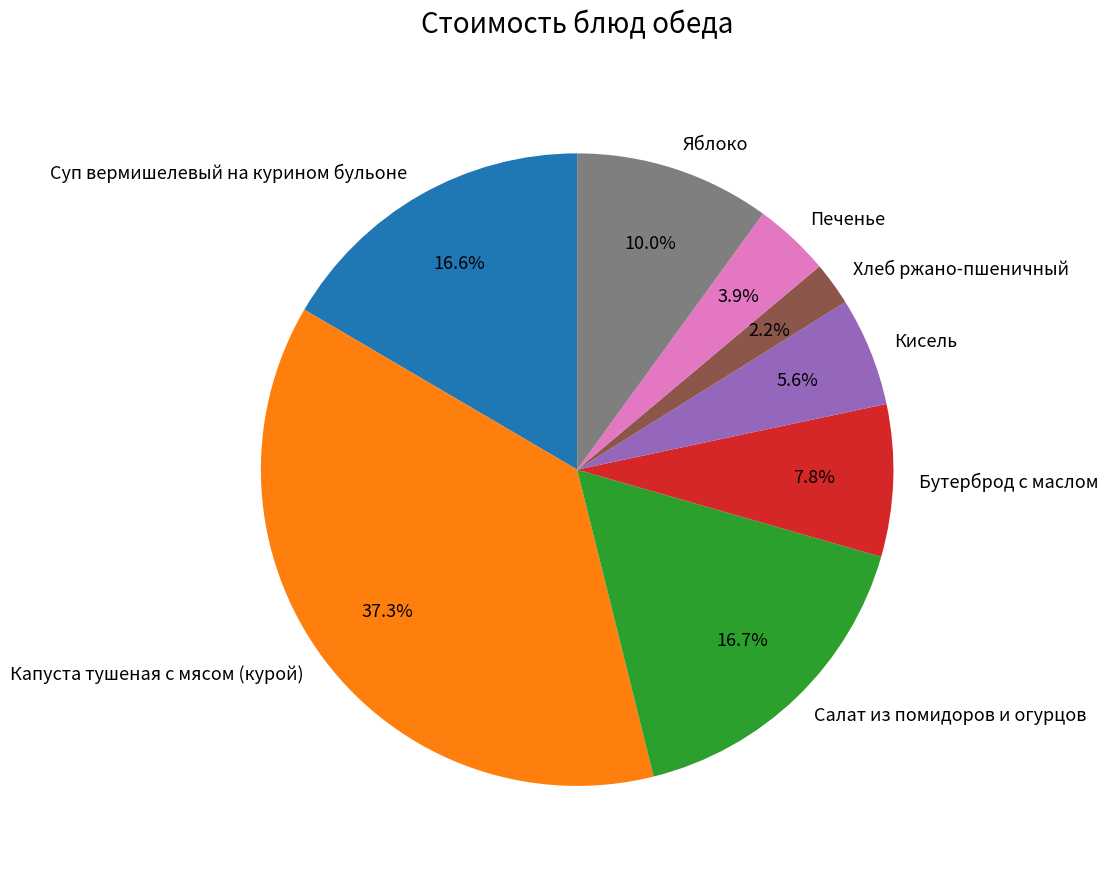

Which slice is the smallest?

Хлеб ржано-пшеничный